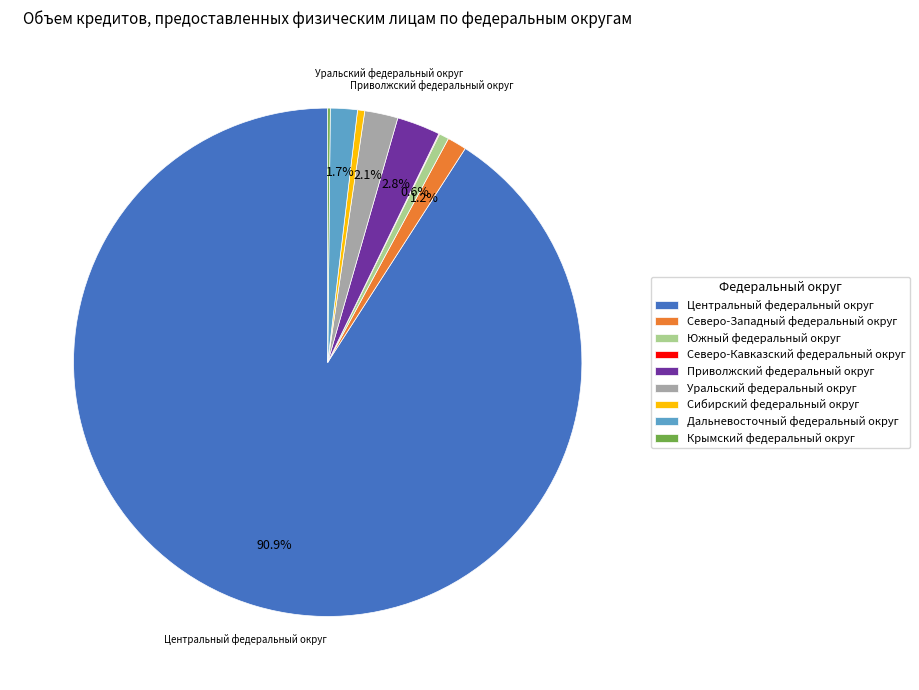

What is the ratio of the value at Северо-Западный федеральный округ to the value at Дальневосточный федеральный округ?

0.7